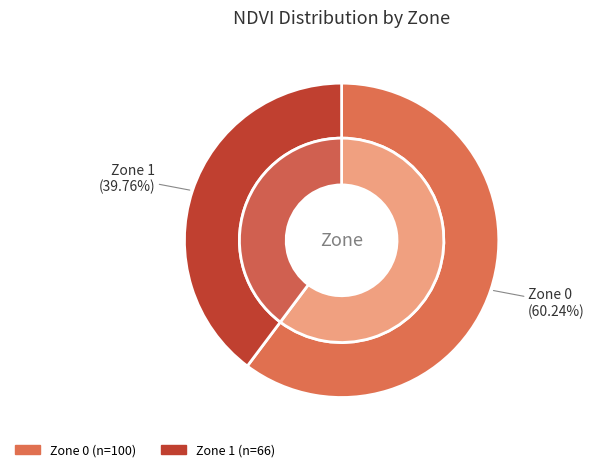

The Zone 1 slice represents 40% of the pie. True or false?

True